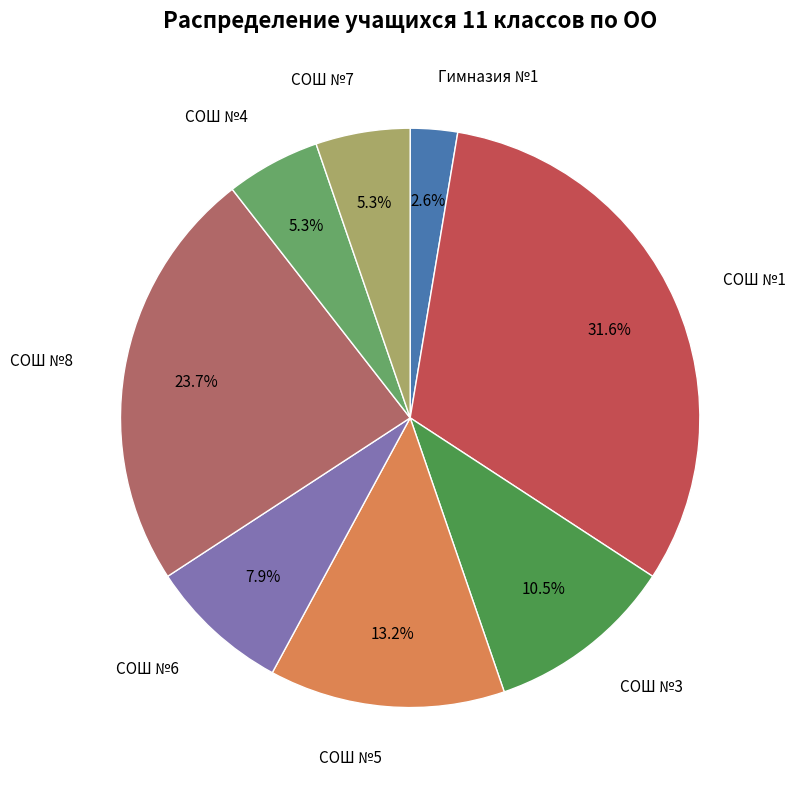

Count the number of slices in the pie.

8